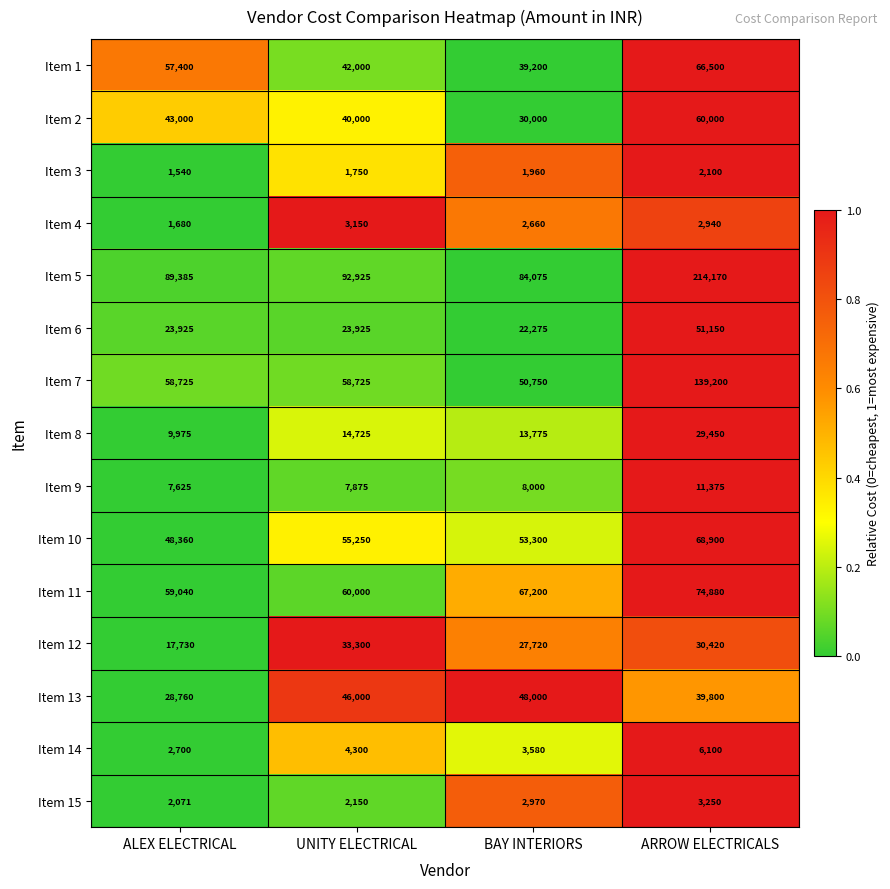

What is the sum of all Item 11 values?

261120